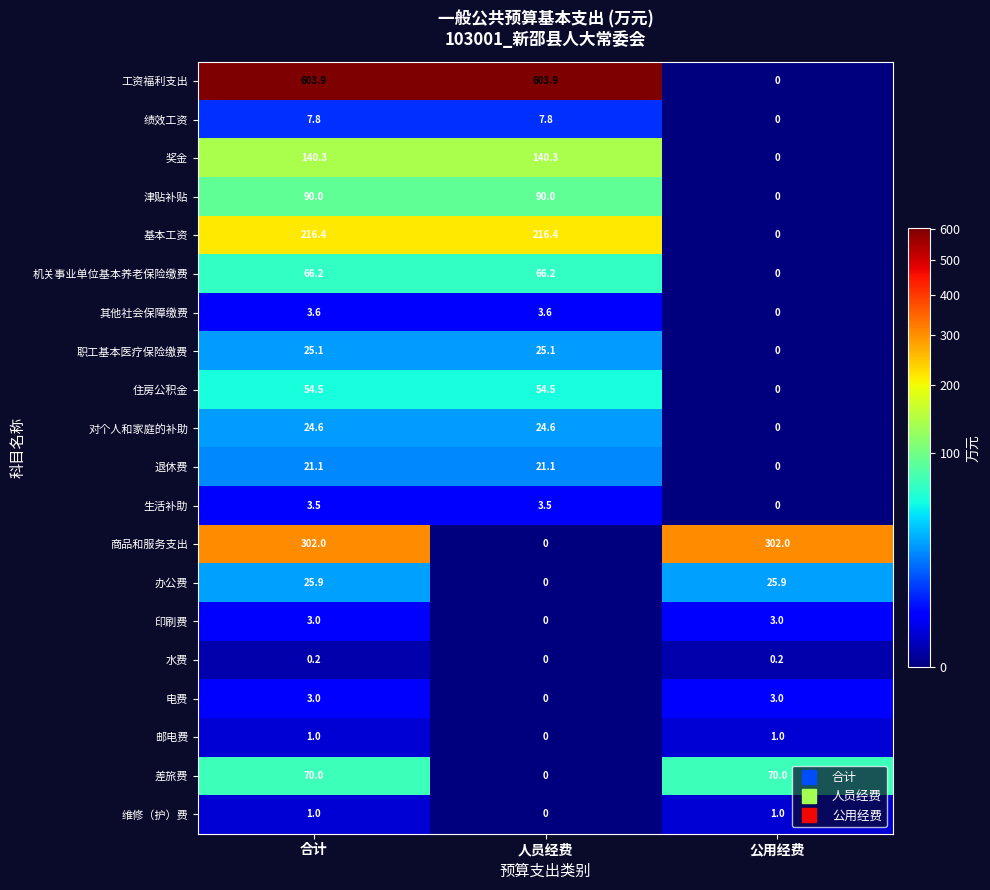

Which series has the largest range (max minus min)?

工资福利支出